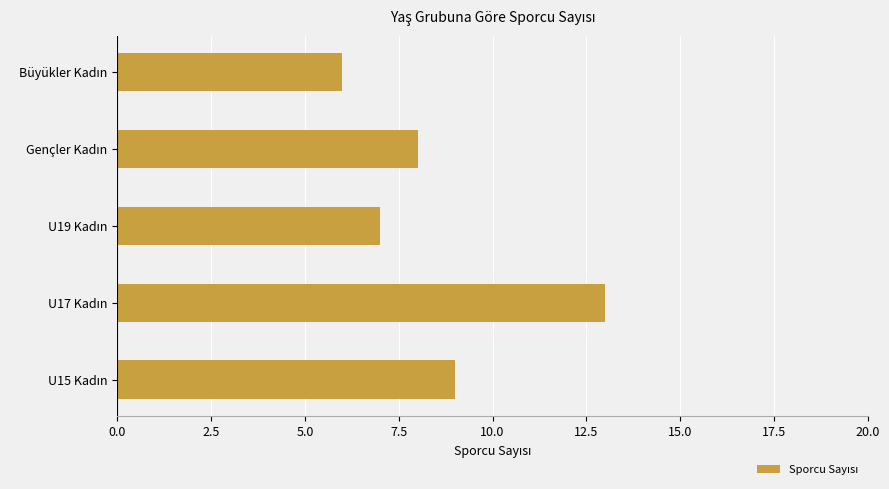

What is the value of the 4th bar from the top?

13